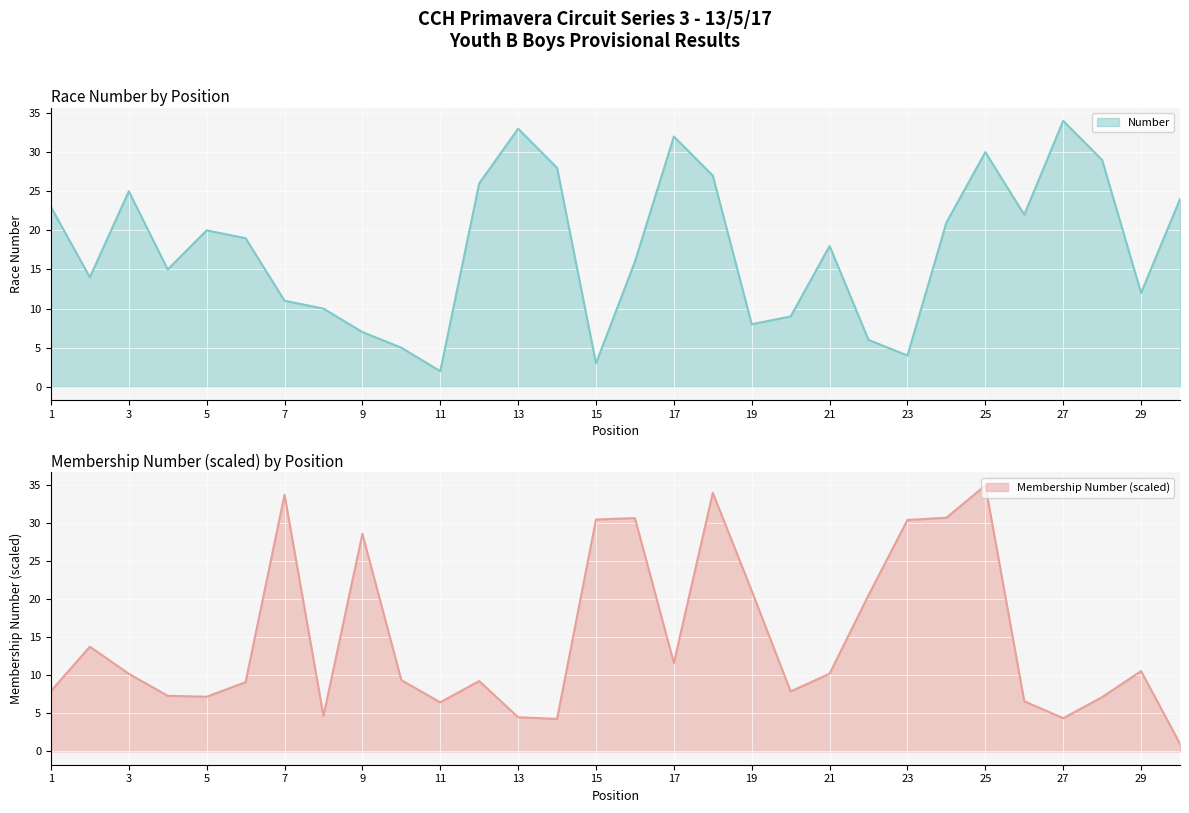

How many data points in Number are less than 19?

15